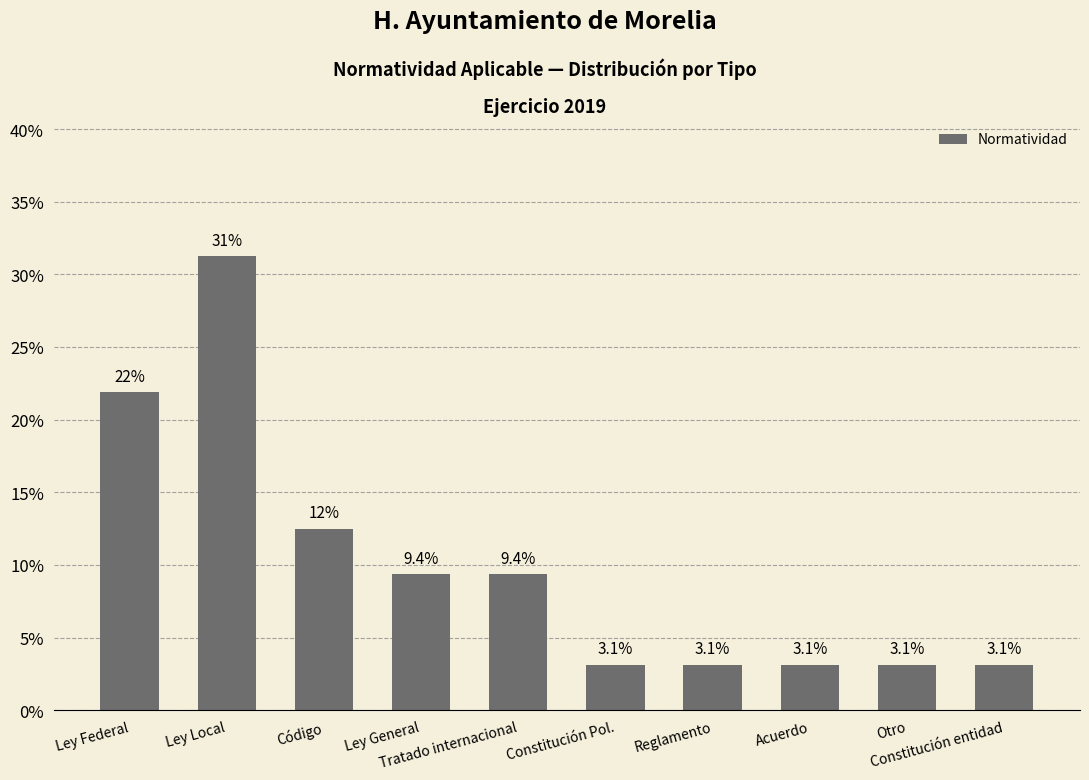

Rank the categories by value from lowest to highest.

Constitución Pol., Reglamento, Acuerdo, Otro, Constitución entidad, Ley General, Tratado internacional, Código, Ley Federal, Ley Local